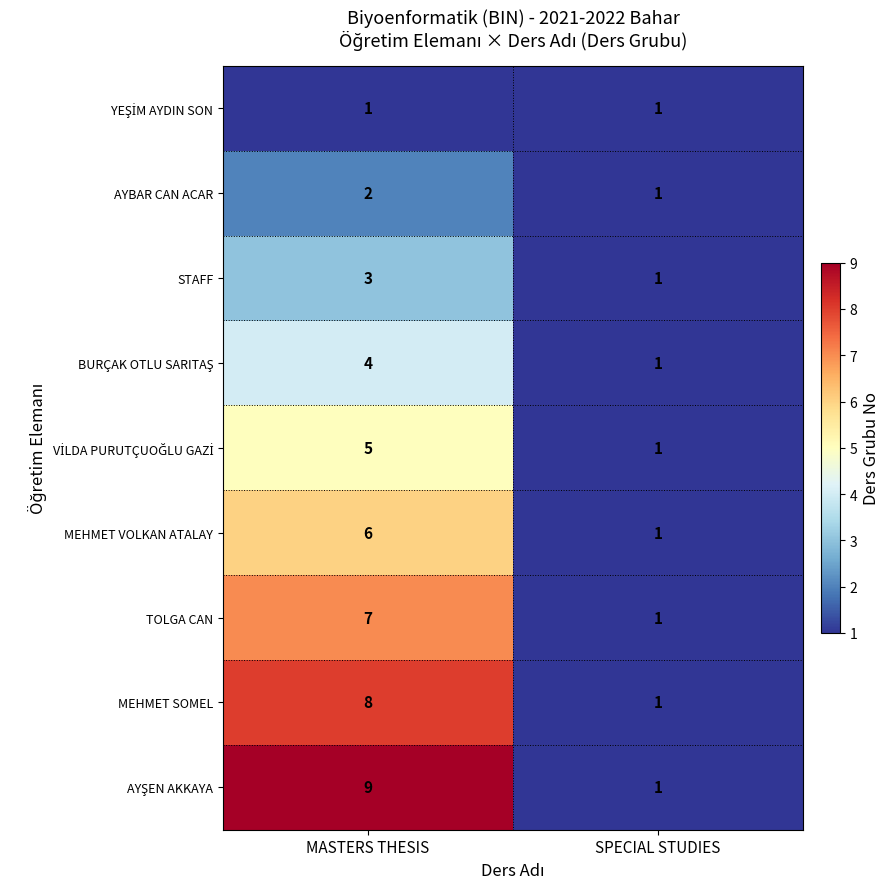

What is the sum of the STAFF values at MASTERS THESIS and SPECIAL STUDIES?

4